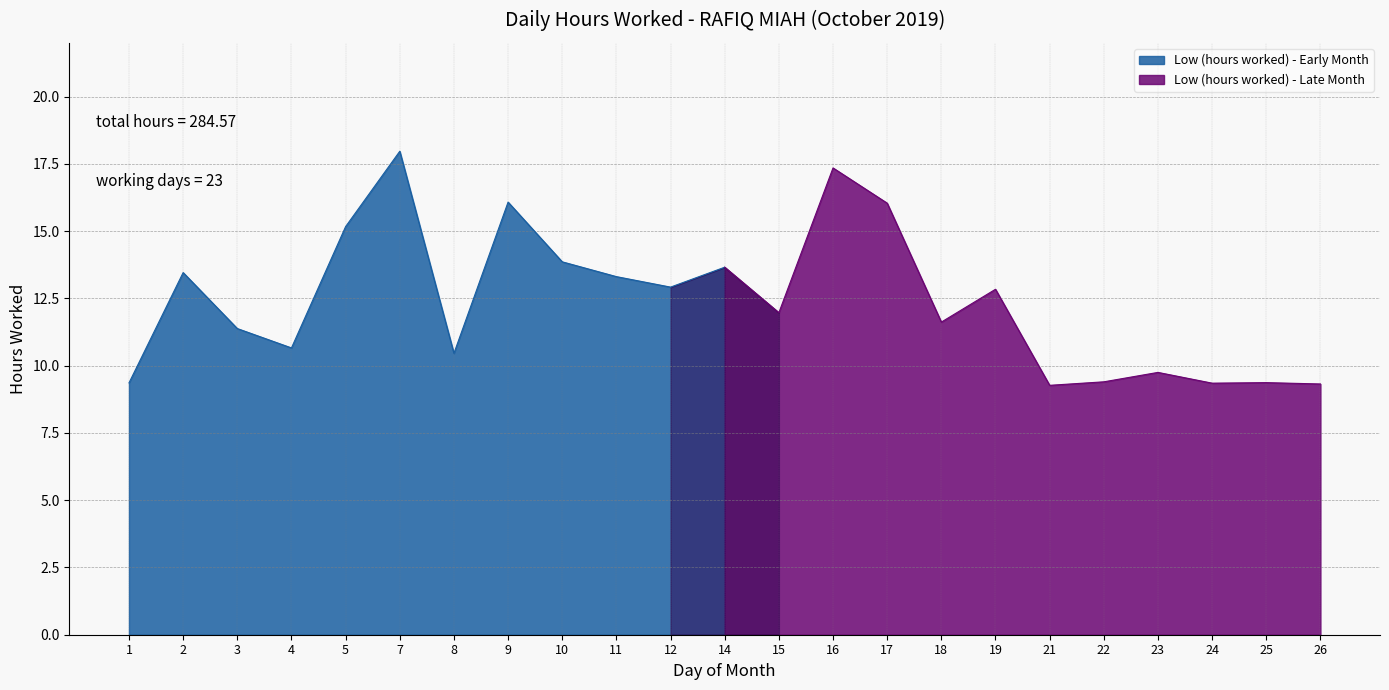

What is the maximum value for Low (hours worked) - Early Month?

18.0